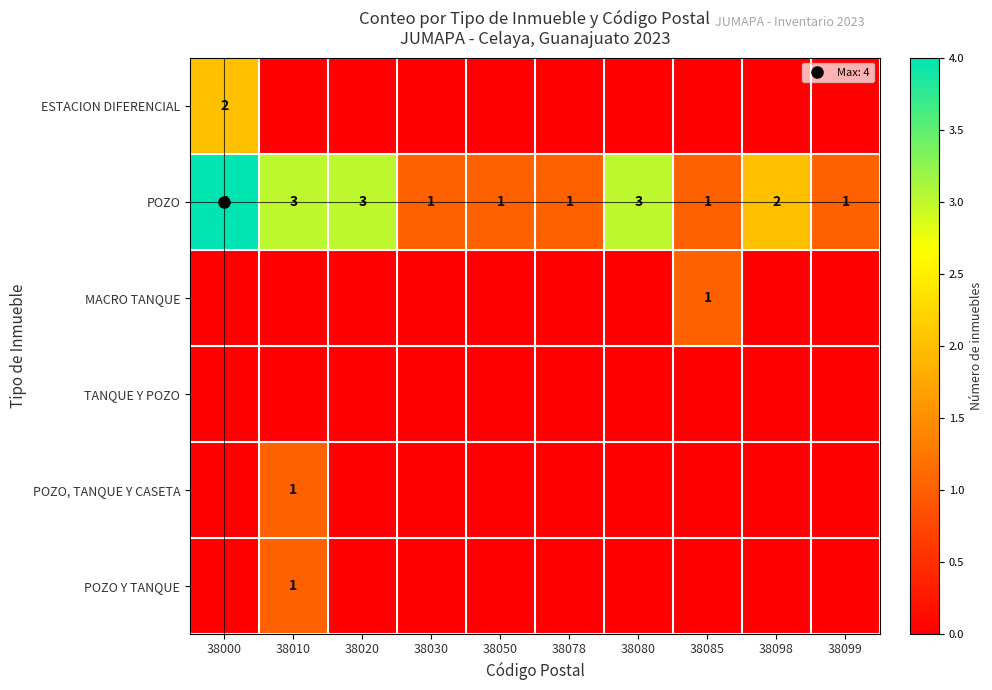

Where is ESTACION DIFERENCIAL nearest to the value 1?

38000